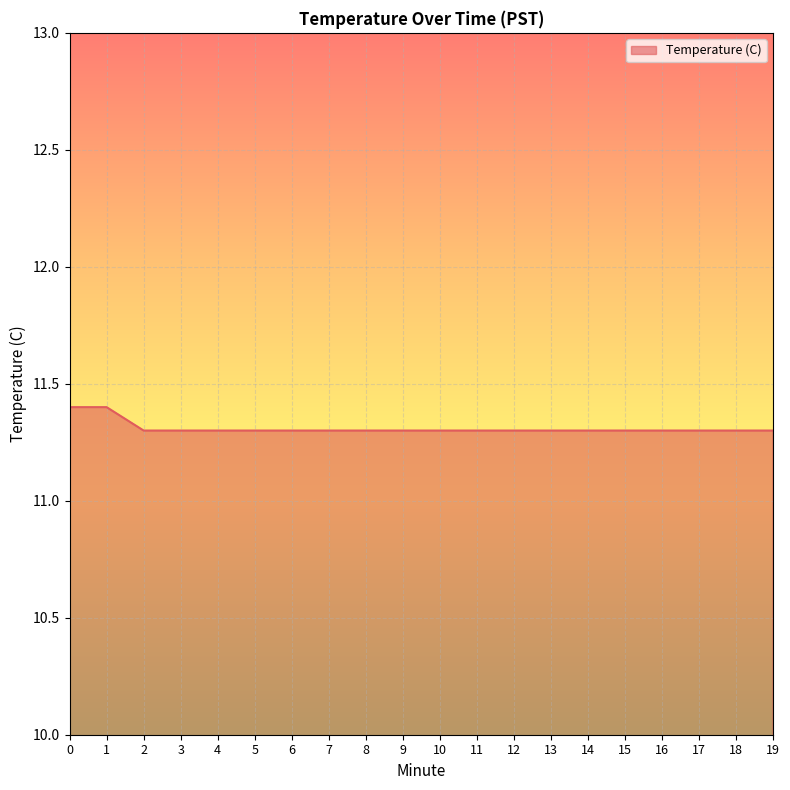

How many series are shown in this chart?

1